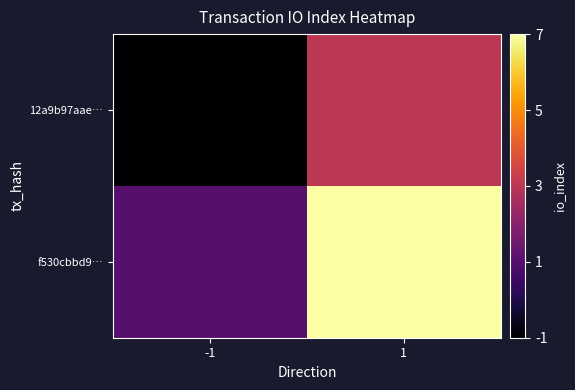

List the series in order of their peak value, lowest first.

12a9b97aae…, f530cbbd9…